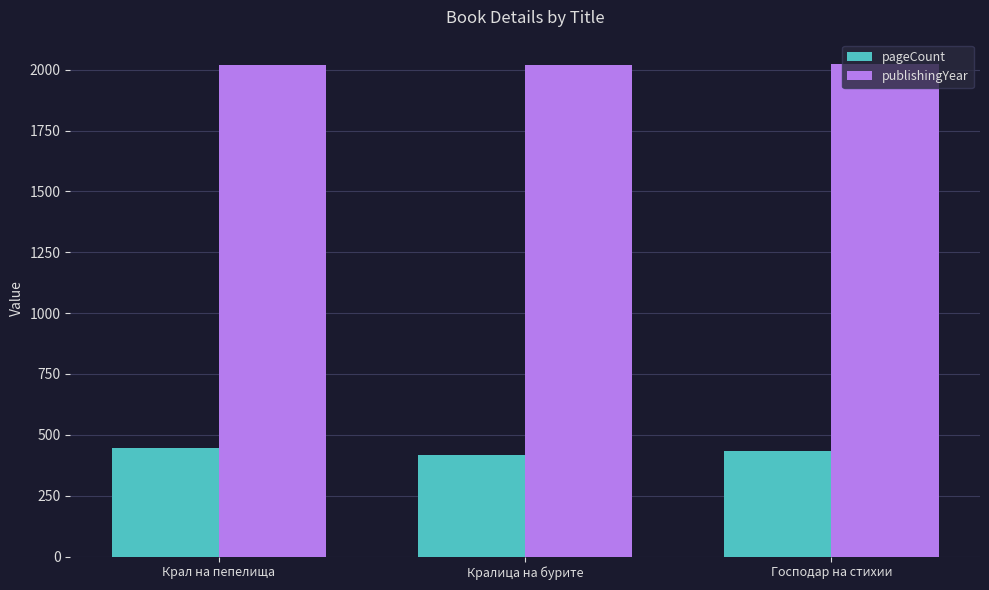

What is the spread (max minus min) of values at Кралица на бурите?

1605